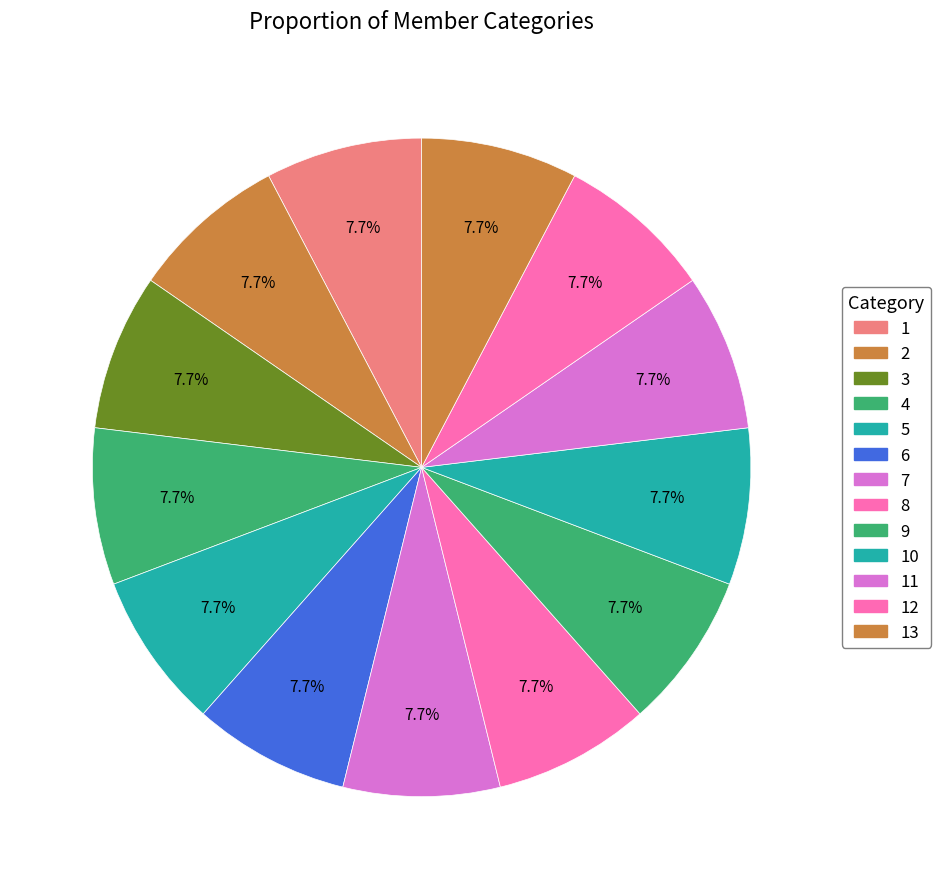

What is the smallest slice in the pie chart?

1